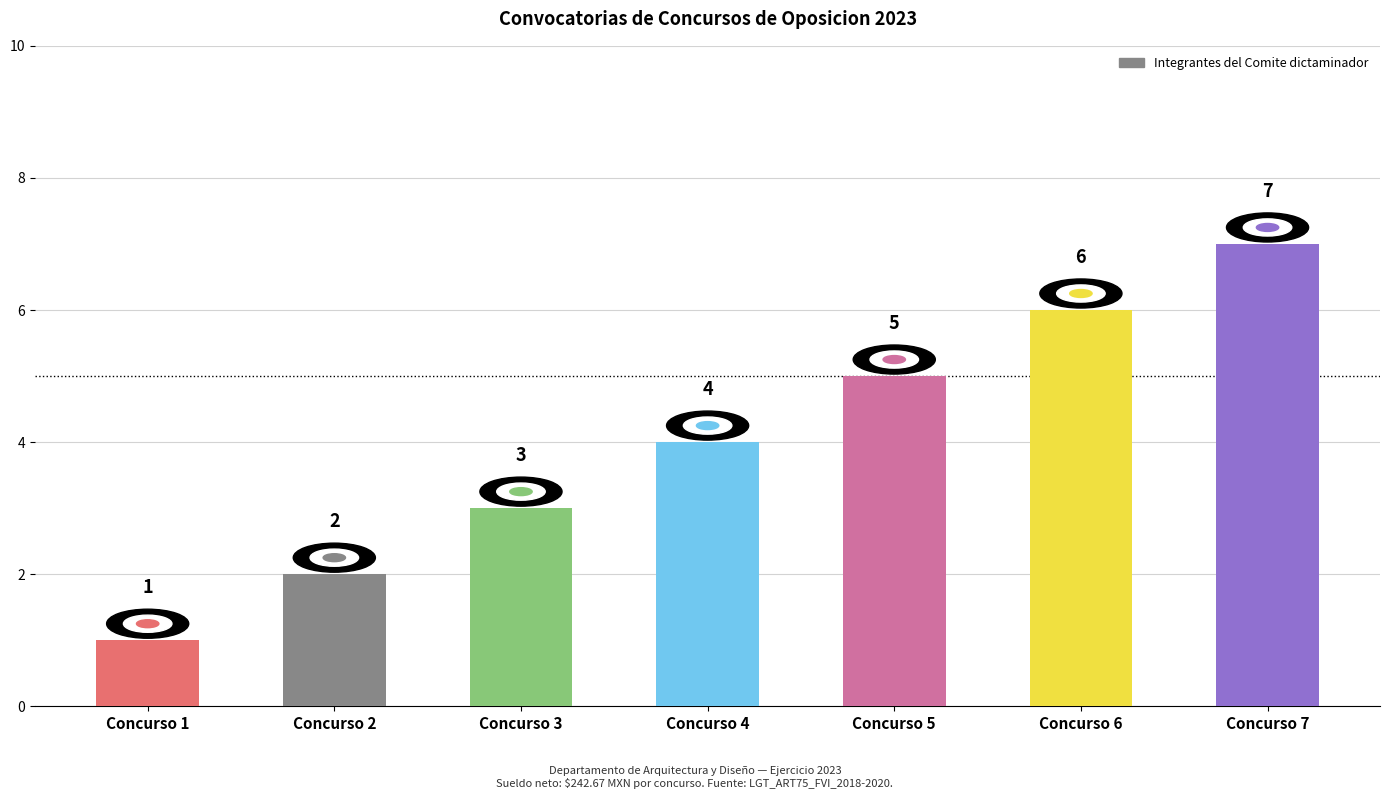

At which category does the chart reach its minimum across all series?

Concurso 1